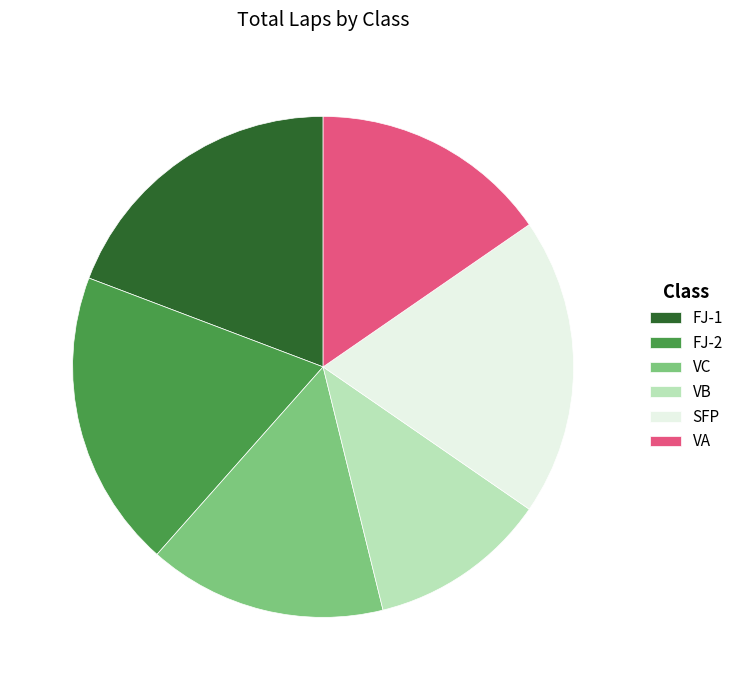

Which has a higher value, VC or SFP?

SFP